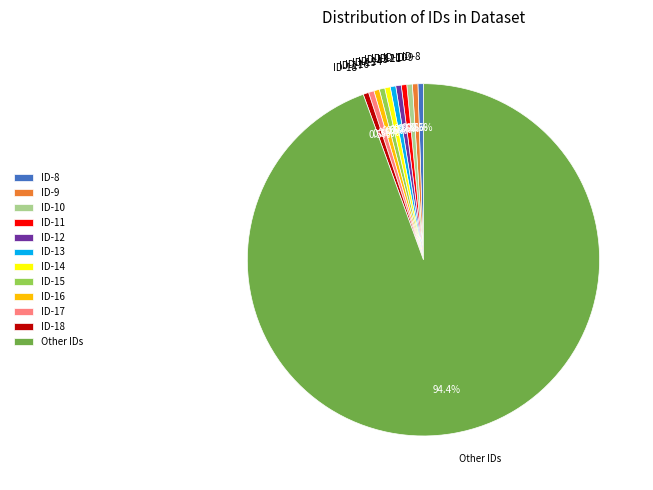

What is the largest slice in the pie chart?

Other IDs